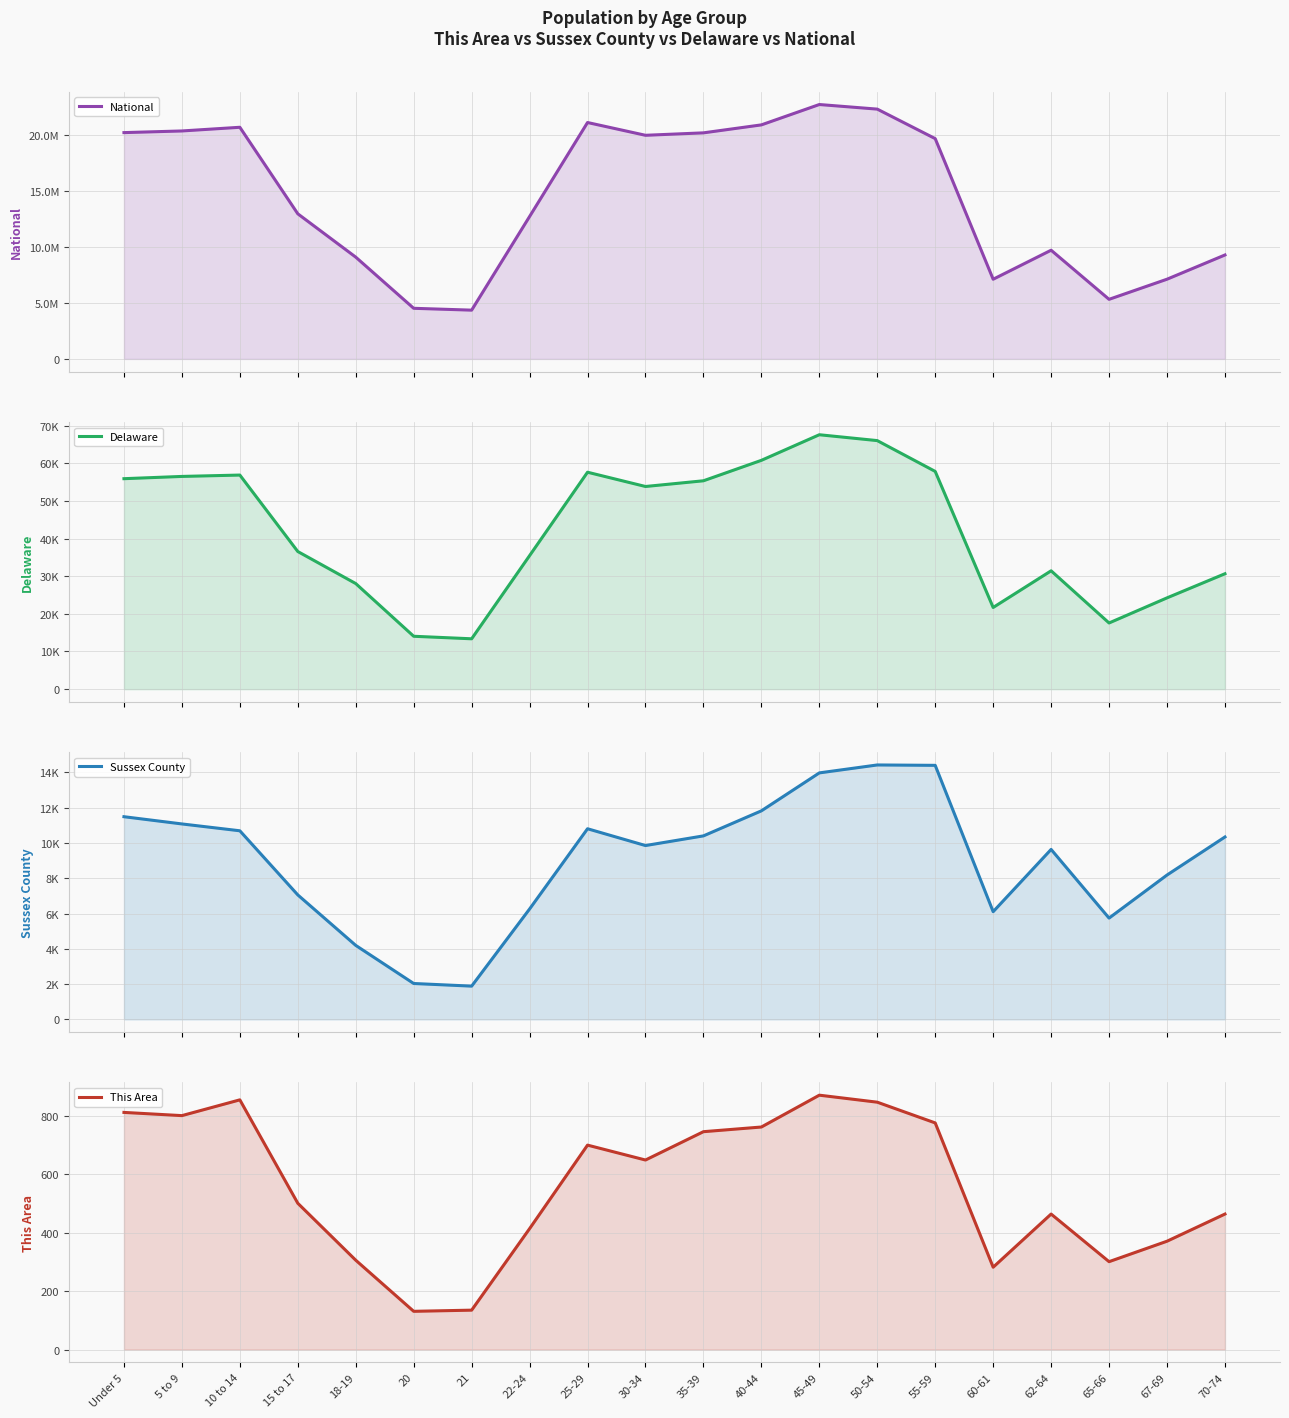

Rank the series by their maximum value, from highest to lowest.

National, Delaware, Sussex County, This Area